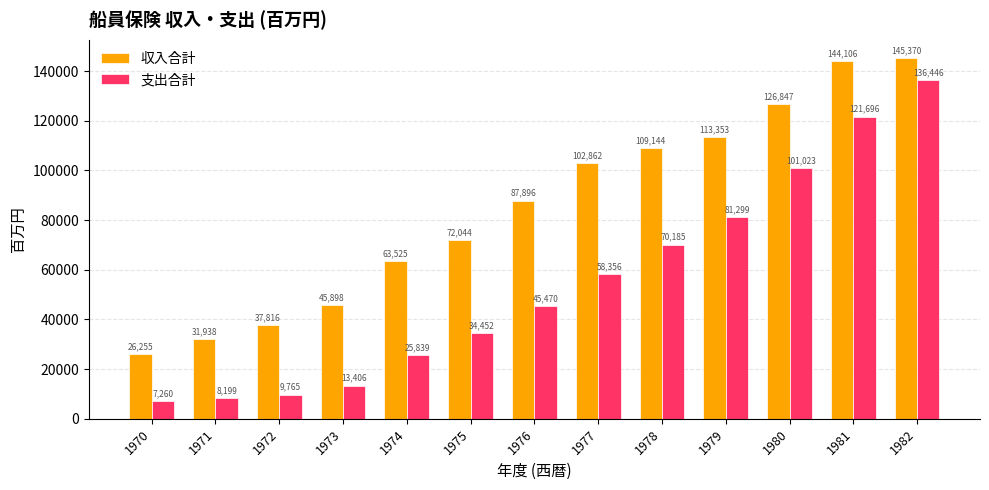

Reading right to left, list all the values displayed in this chart.

収入合計: 1982=145370	1981=144106	1980=126847	1979=113353	1978=109144	1977=102862	1976=87896	1975=72044	1974=63525	1973=45898	1972=37816	1971=31938	1970=26255
支出合計: 1982=136446	1981=121696	1980=101023	1979=81299	1978=70185	1977=58356	1976=45470	1975=34452	1974=25839	1973=13406	1972=9765	1971=8199	1970=7260